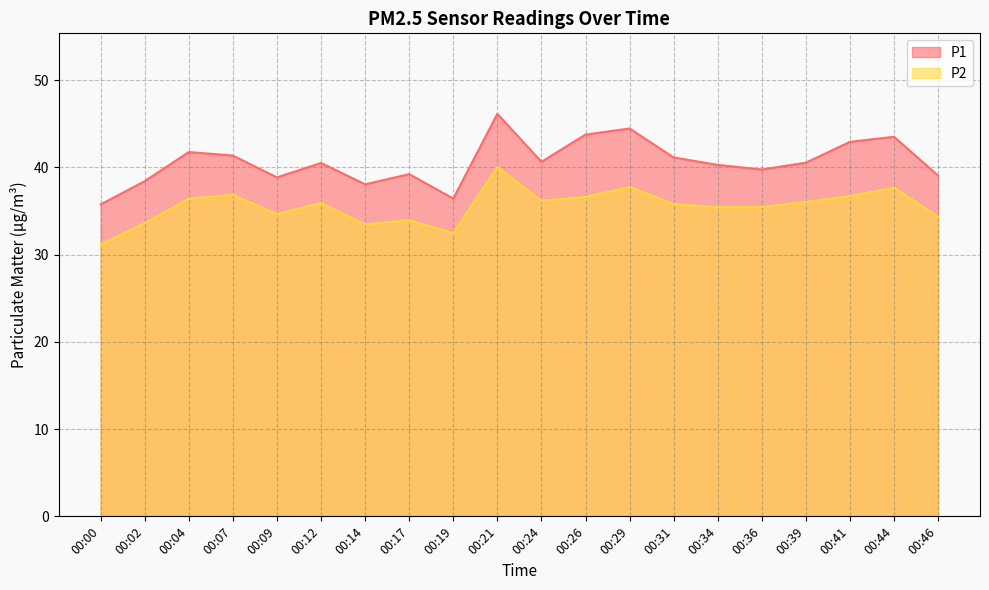

Which series has the largest range (max minus min)?

P1